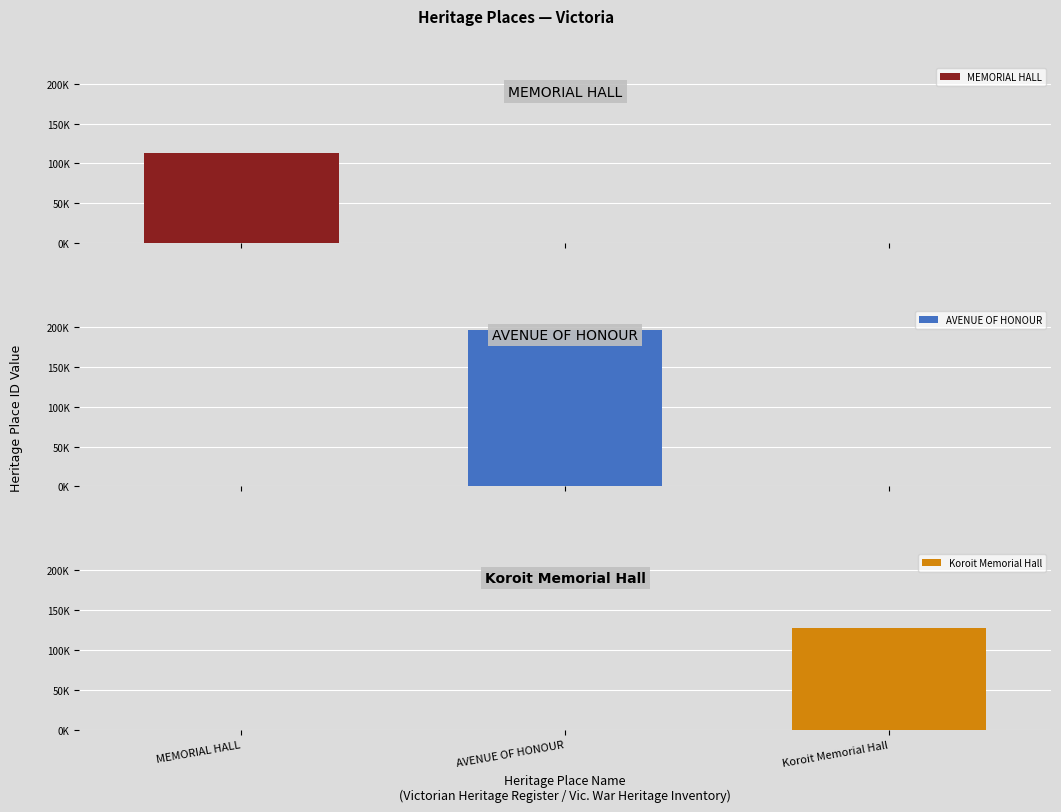

How many groups of bars are there?

3